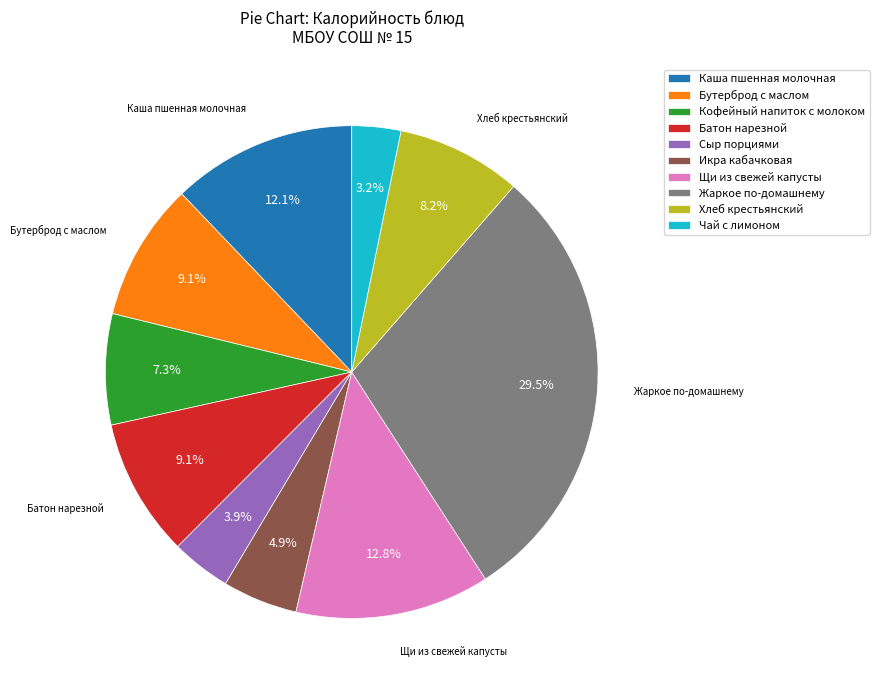

Do Щи из свежей капусты and Хлеб крестьянский together represent more than half of the pie?

No